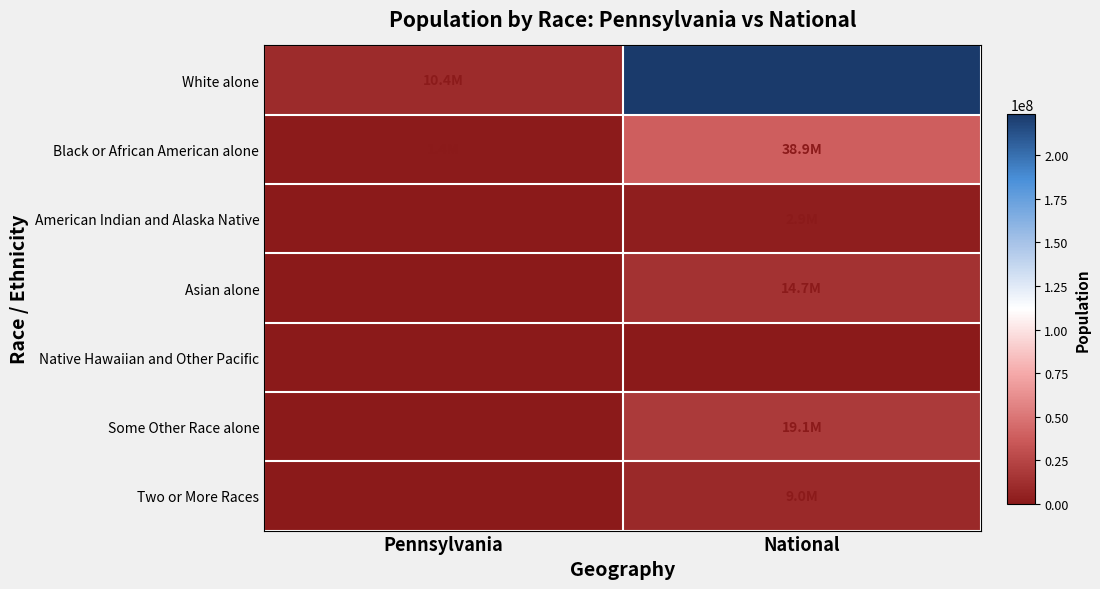

Reading left to right, extract all data points from this chart.

White alone: Pennsylvania=0.0	National=1.0
Black or African American alone: Pennsylvania=0.0	National=0.2
American Indian and Alaska Native: Pennsylvania=0.0	National=0.0
Asian alone: Pennsylvania=0.0	National=0.1
Native Hawaiian and Other Pacific: Pennsylvania=0.0	National=0.0
Some Other Race alone: Pennsylvania=0.0	National=0.1
Two or More Races: Pennsylvania=0.0	National=0.0